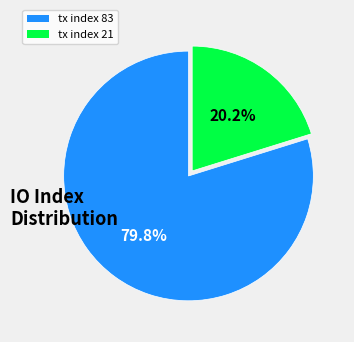

What is the total percentage of tx index 83 and tx index 21?

100.0%